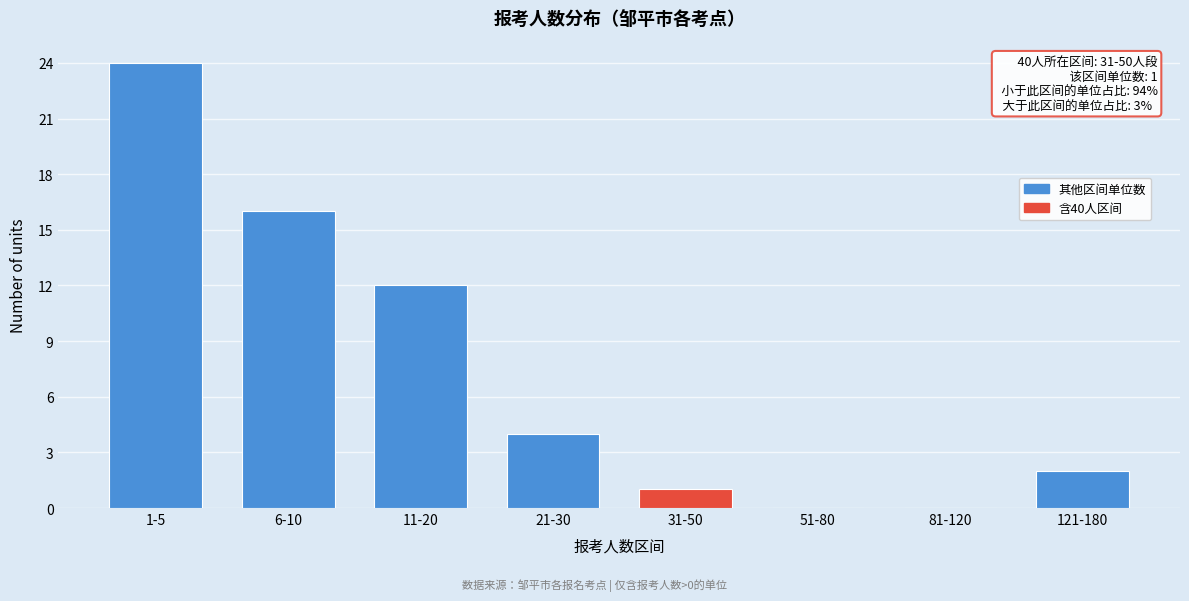

Reading left to right, transcribe all the data shown in this chart.

1-5=24	6-10=16	11-20=12	21-30=4	31-50=1	51-80=0	81-120=0	121-180=2